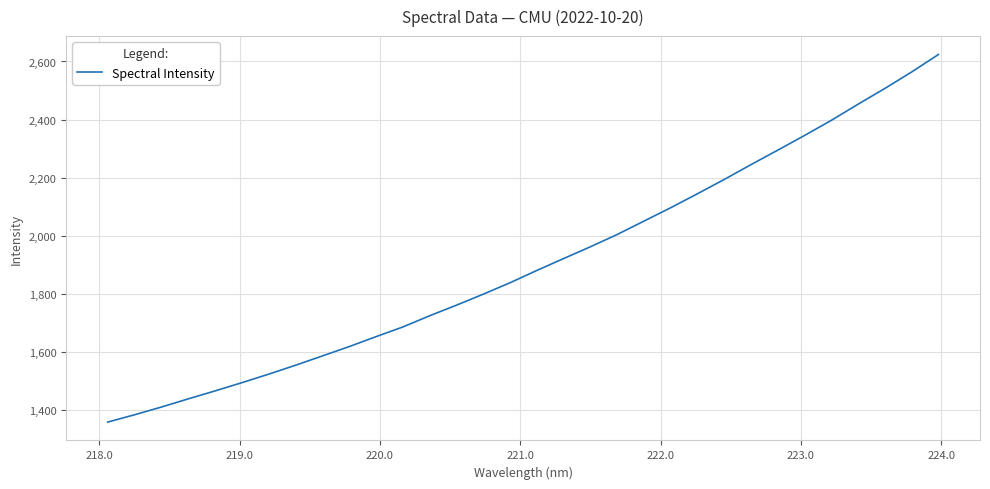

What is the greatest value displayed?

2624.1